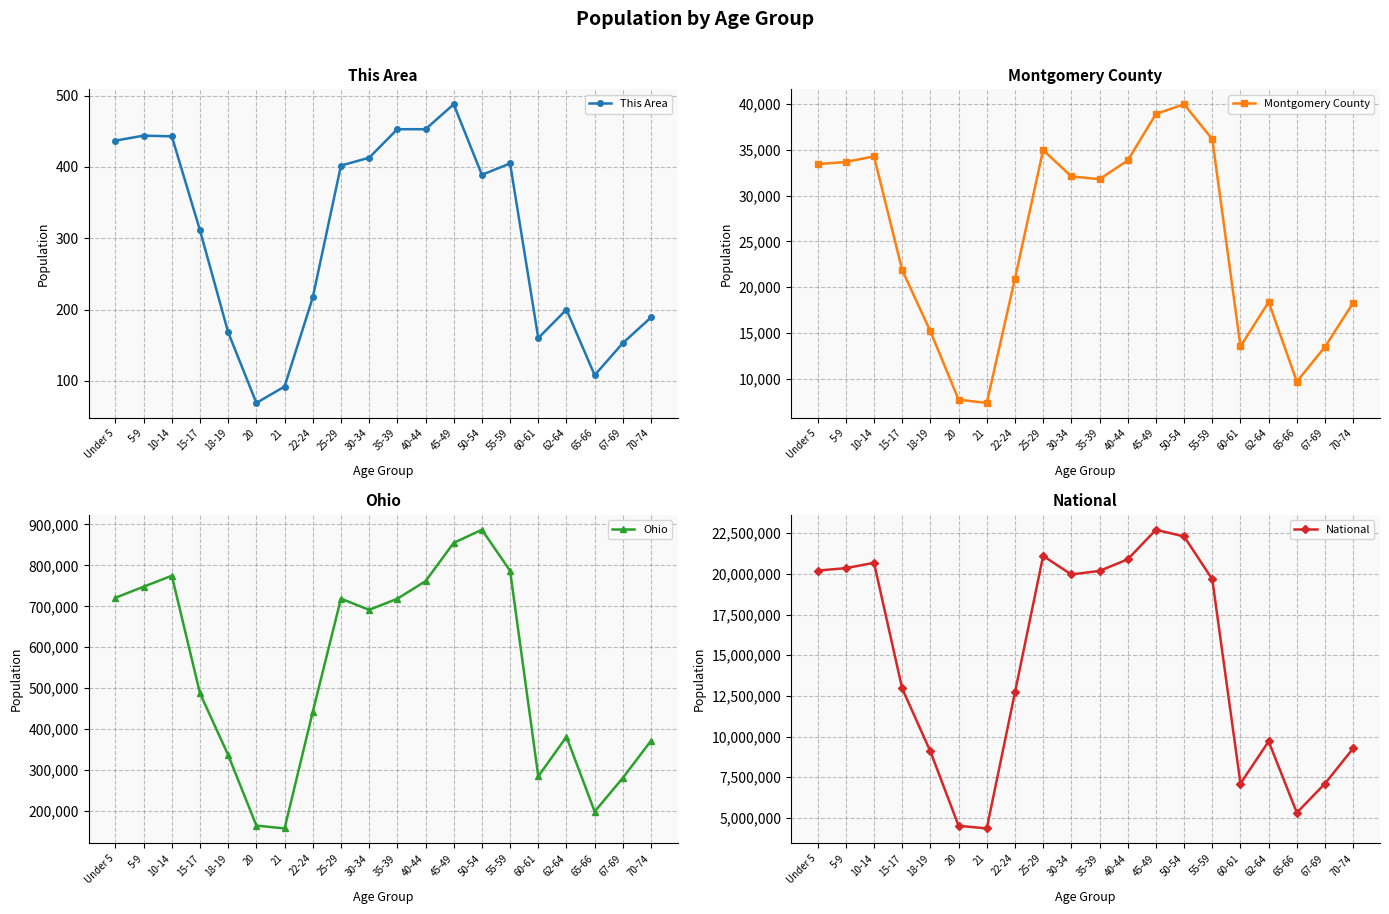

The value of Ohio at 30-34 is 315838. True or false?

False